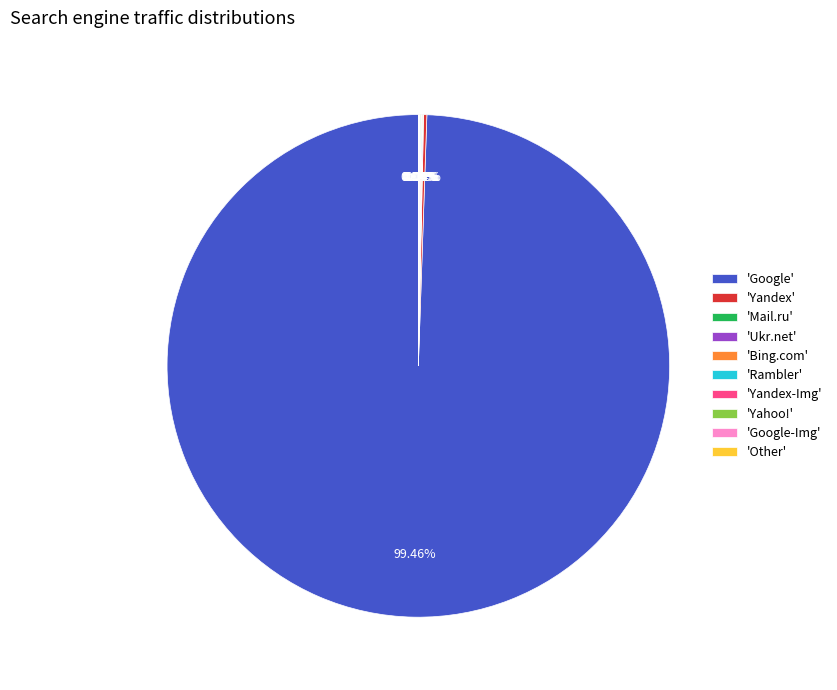

Which slice represents more than half of the pie?

'Google'